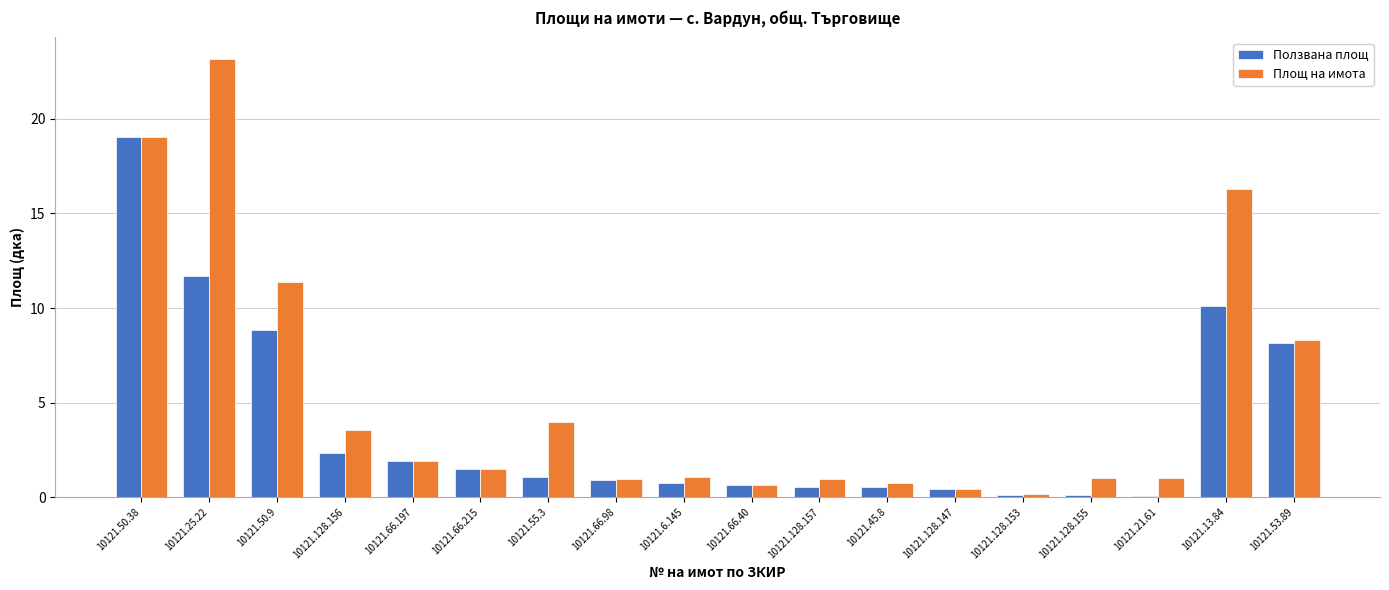

Between 10121.66.197 and 10121.6.145, which series saw the biggest shift?

Ползвана площ